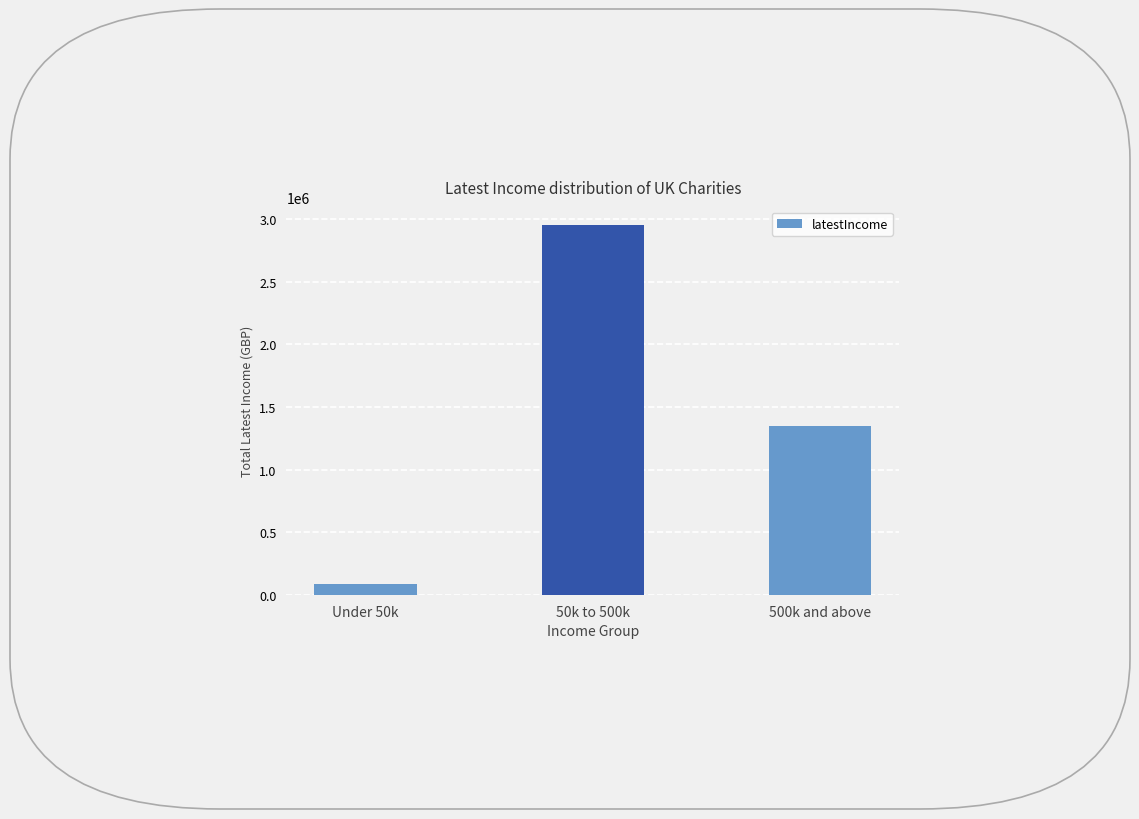

What is the sum of the values at Under 50k and 50k to 500k?

3036591